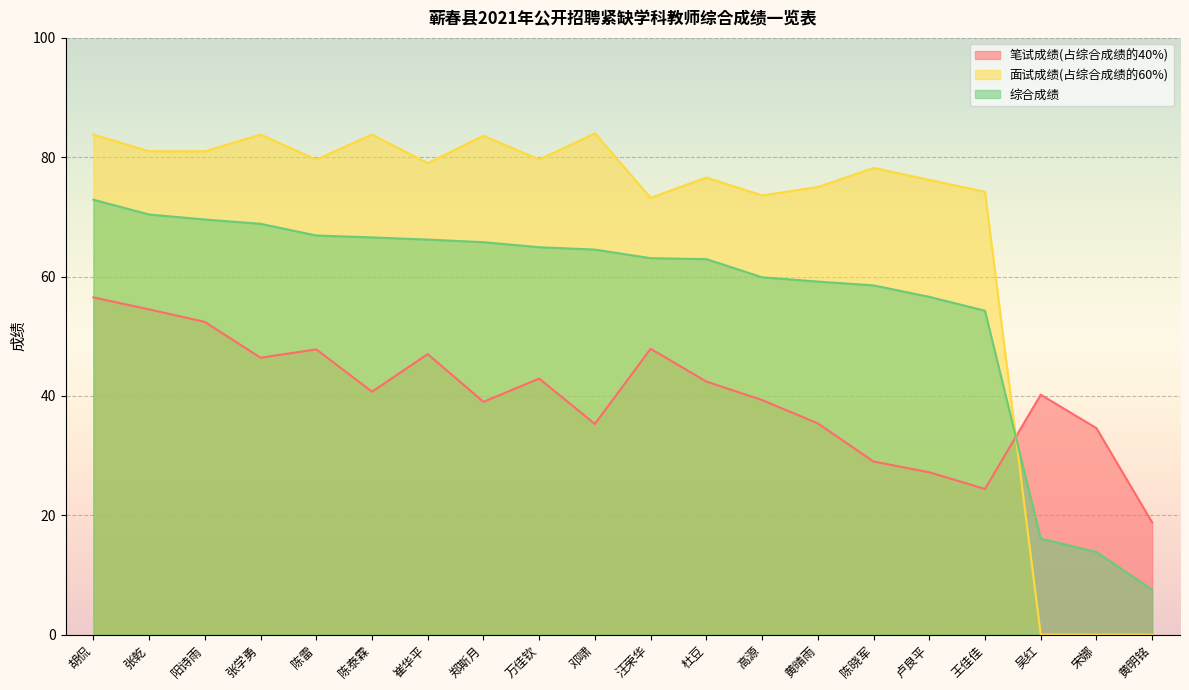

What is the average value of the 面试成绩(占综合成绩的60%) series?

67.3